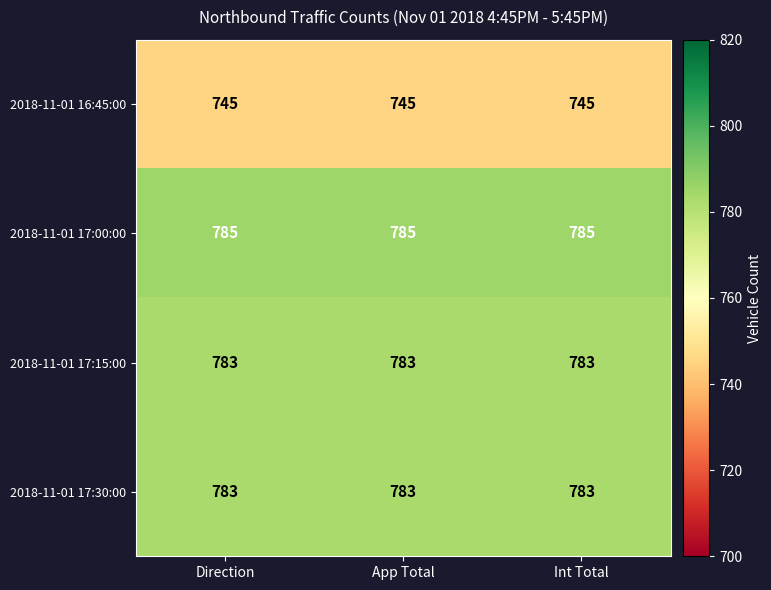

Is it true that 2018-11-01 17:00:00 equals 785 at Direction?

True